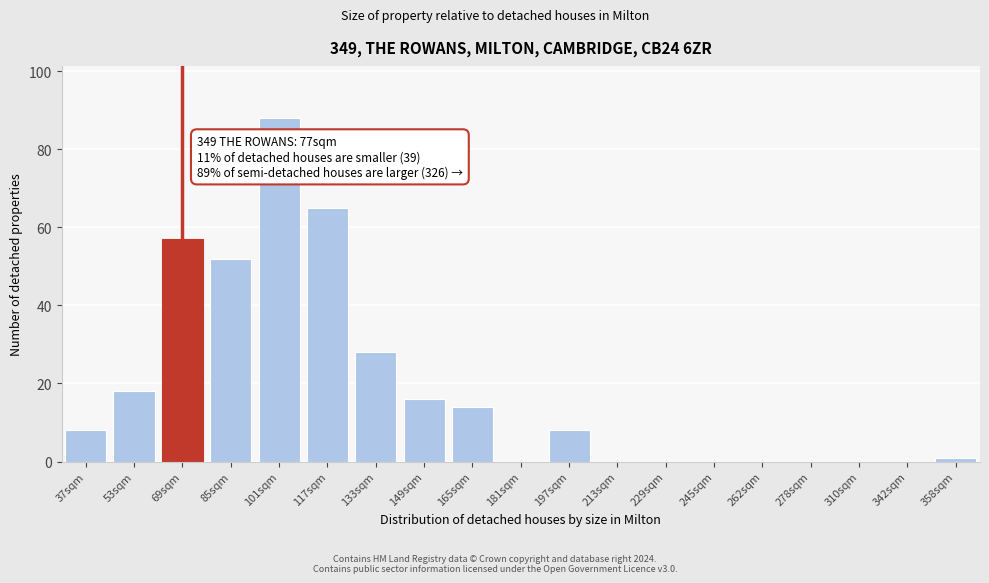

Reading right to left, list all the values displayed in this chart.

358sqm=1	342sqm=0	310sqm=0	278sqm=0	262sqm=0	245sqm=0	229sqm=0	213sqm=0	197sqm=8	181sqm=0	165sqm=14	149sqm=16	133sqm=28	117sqm=65	101sqm=88	85sqm=52	69sqm=57	53sqm=18	37sqm=8